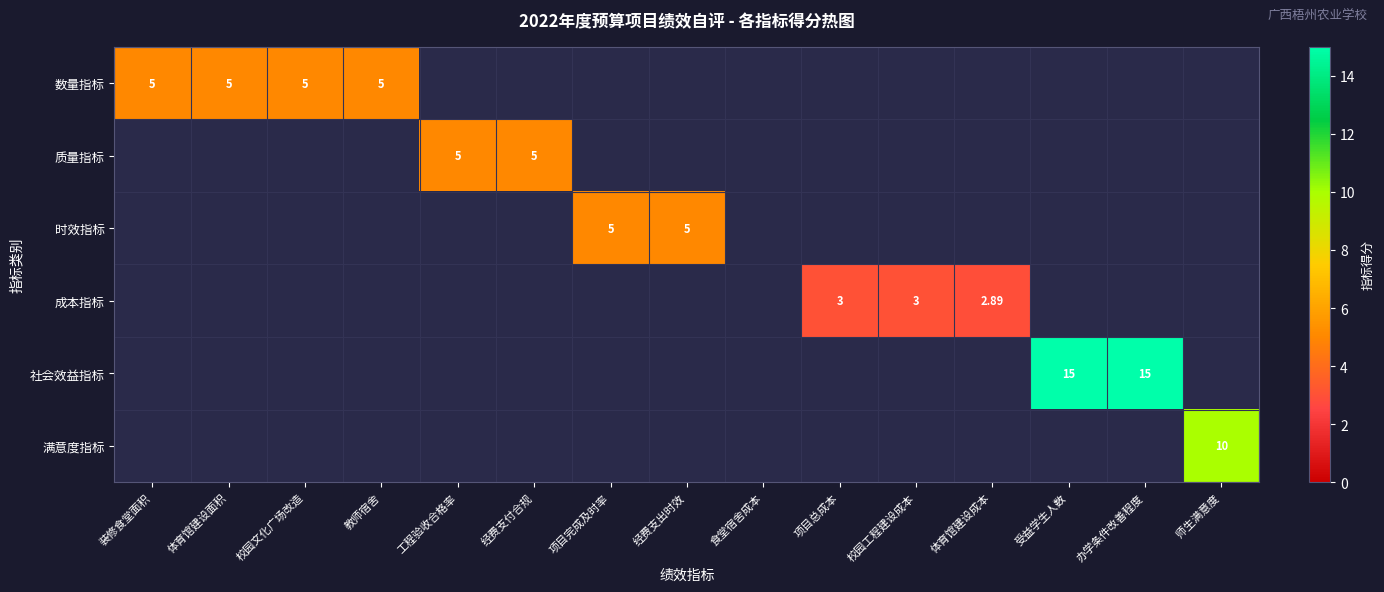

Which has a higher value, 项目总成本 or 经费支付合规?

经费支付合规